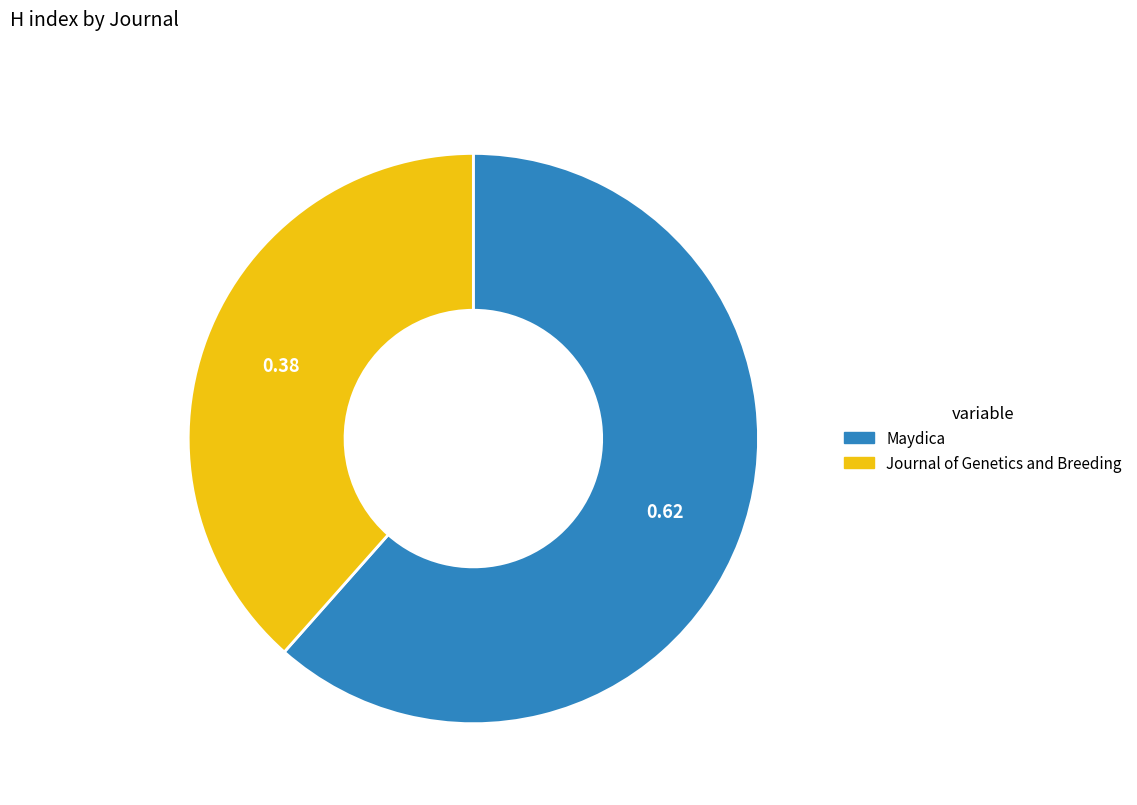

Which slice is the smallest?

Journal of Genetics and Breeding